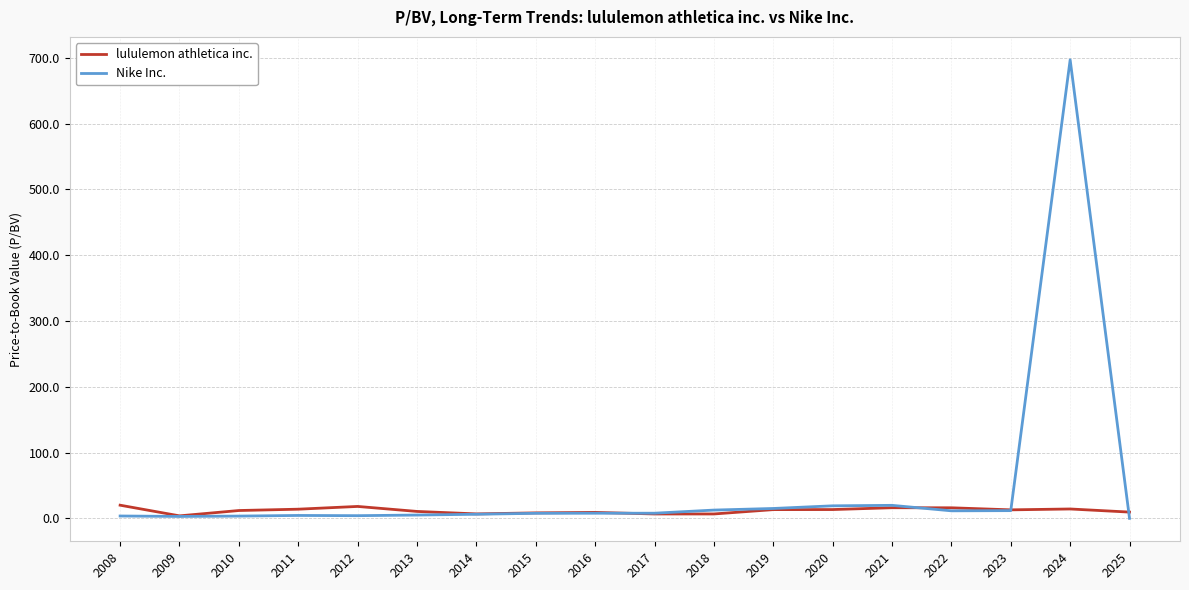

Is it true that Nike Inc. equals 19.8 at 2021?

True